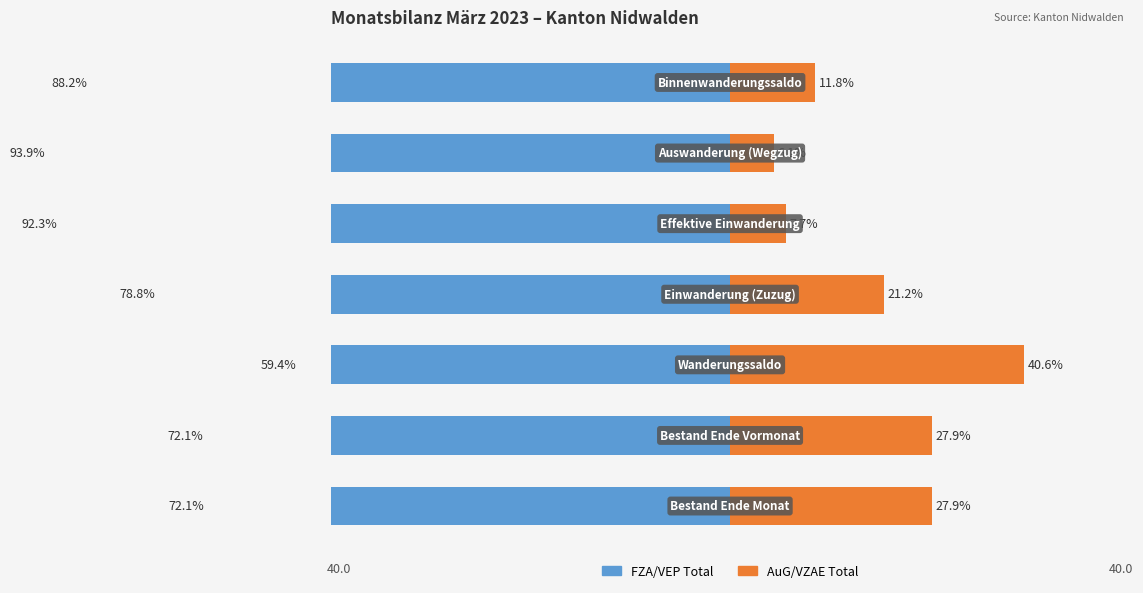

At 40, list the series in order from largest to smallest.

AuG/VZAE Total, FZA/VEP Total